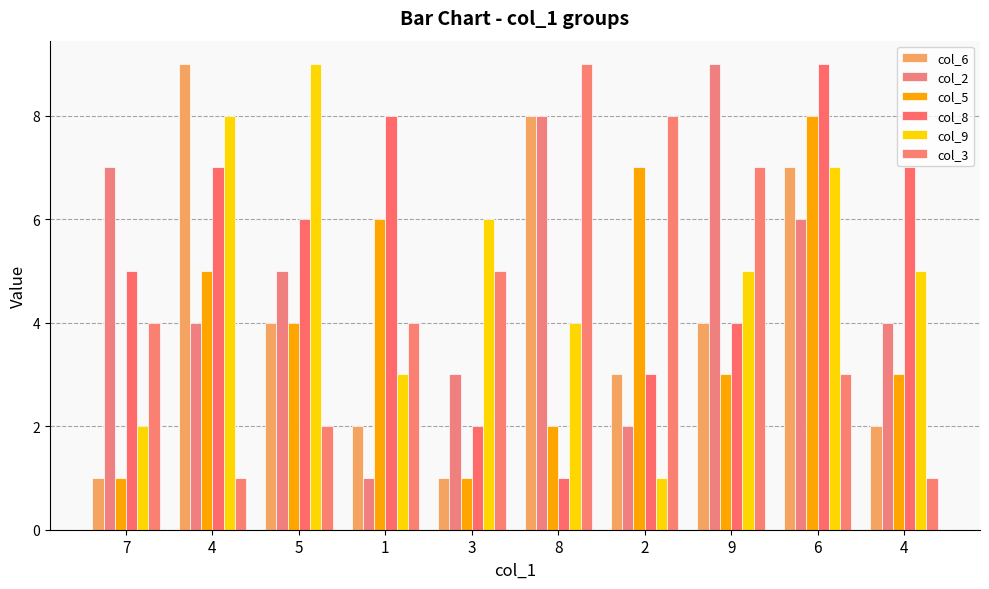

What is the difference between the maximum and second lowest values in the col_5 series?

7